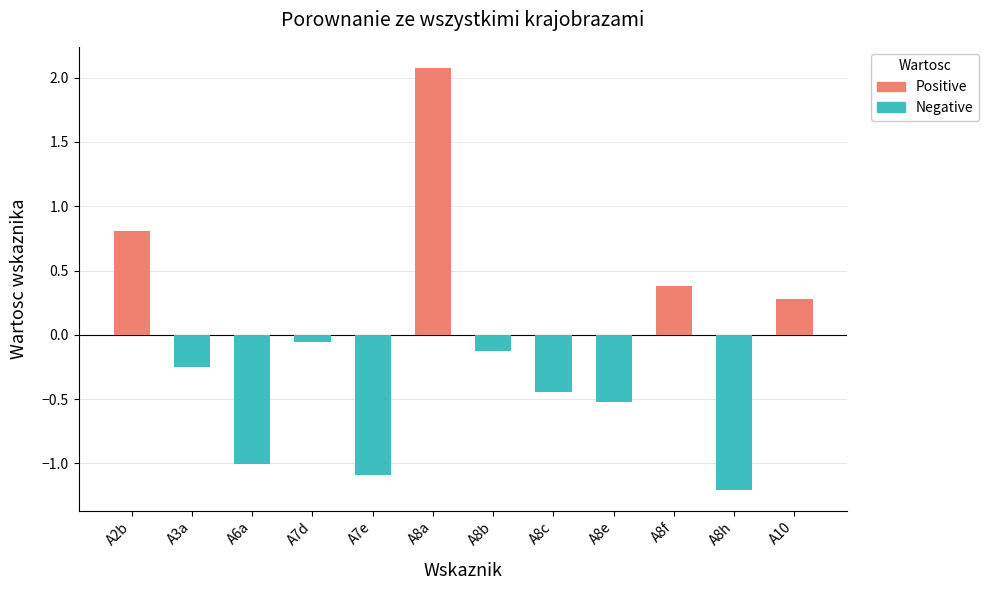

Rank the series at A7e from highest to lowest value.

Positive, Negative